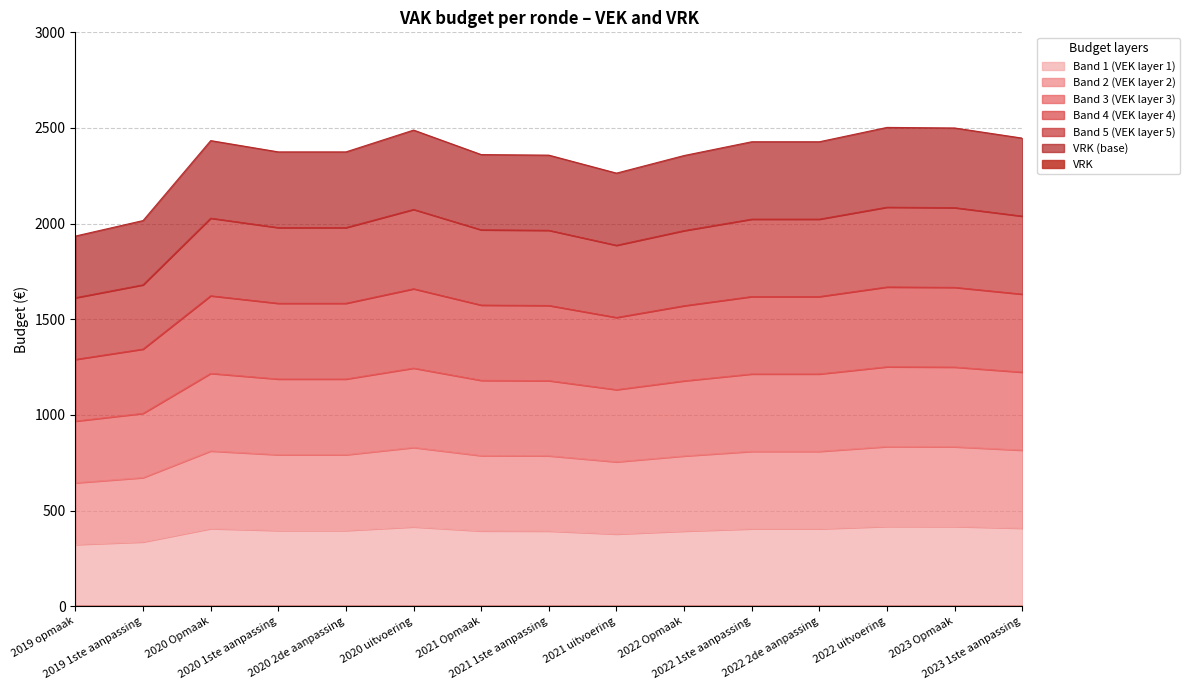

Rank the categories by value from highest to lowest.

2022 uitvoering, 2023 Opmaak, 2020 uitvoering, 2023 1ste aanpassing, 2020 Opmaak, 2022 1ste aanpassing, 2022 2de aanpassing, 2020 1ste aanpassing, 2020 2de aanpassing, 2021 Opmaak, 2021 1ste aanpassing, 2022 Opmaak, 2021 uitvoering, 2019 1ste aanpassing, 2019 opmaak